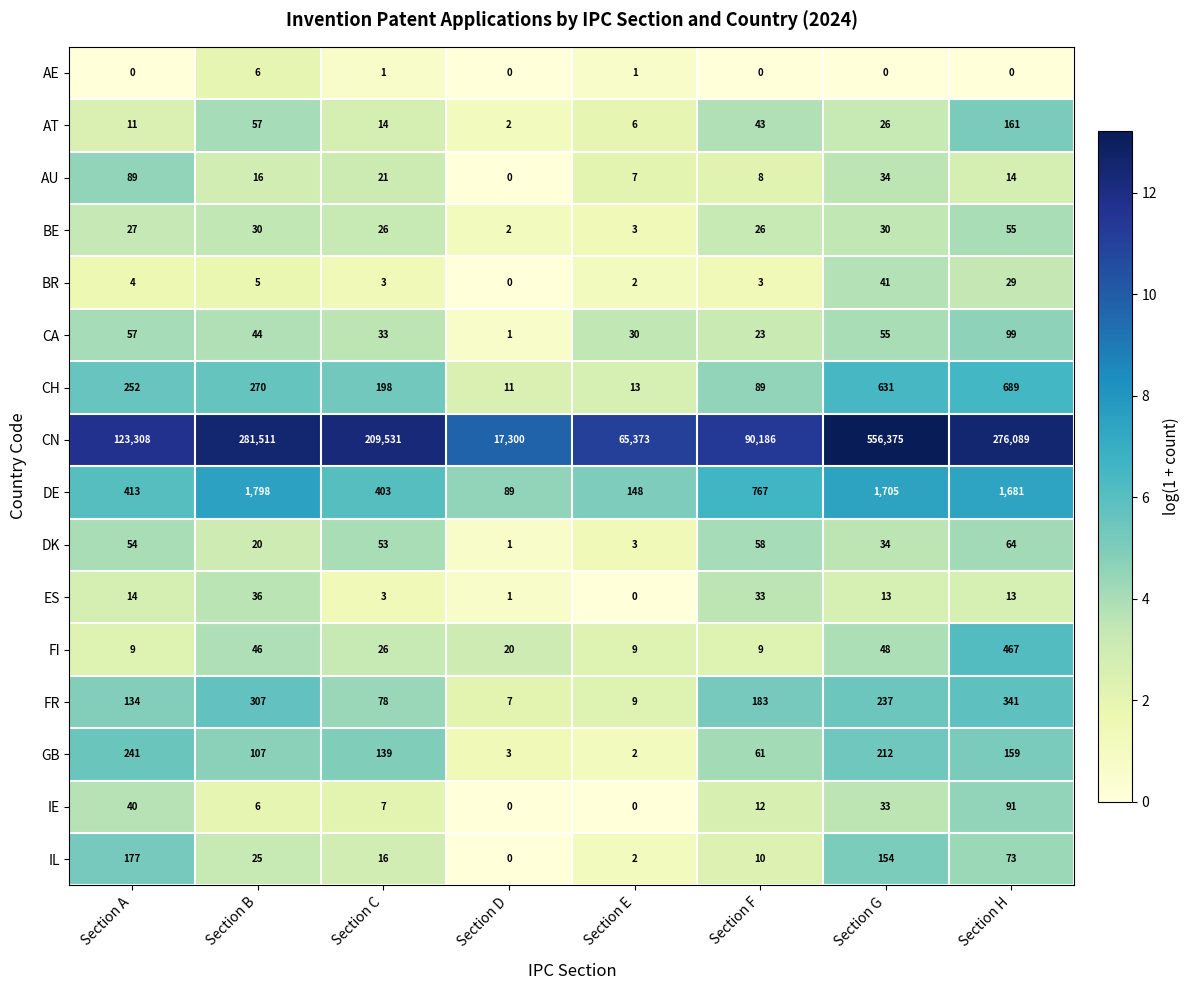

What is the total value across all series at Section F?

91511